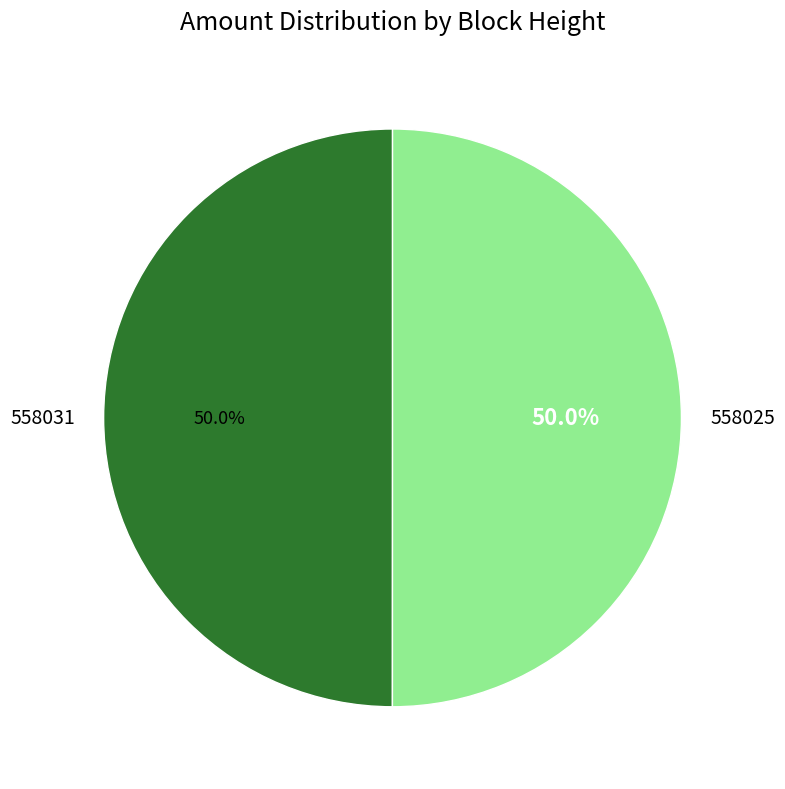

What is the ratio of the value at 558031 to the value at 558025?

1.0